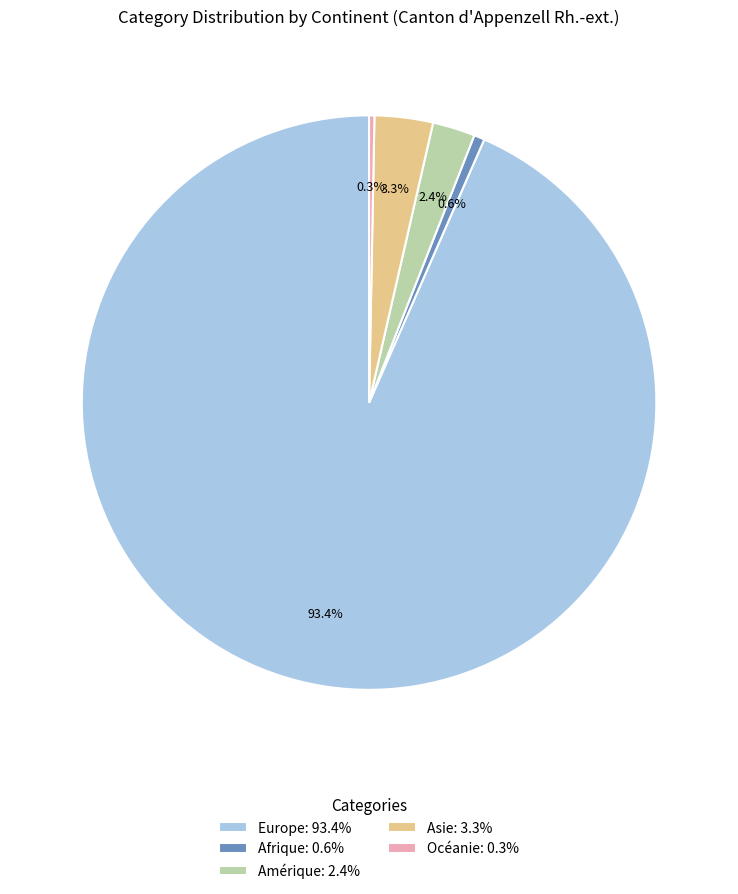

What is the majority slice?

Europe: 93.4%